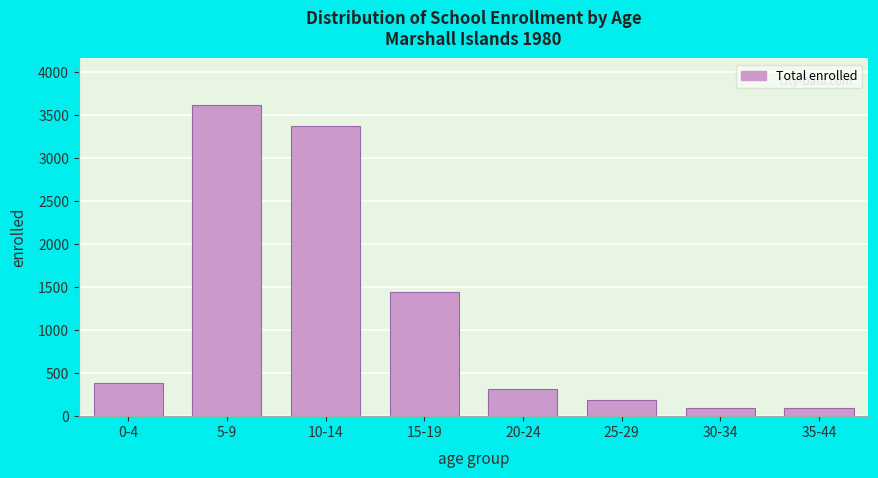

Which category has the highest value across all series?

5-9